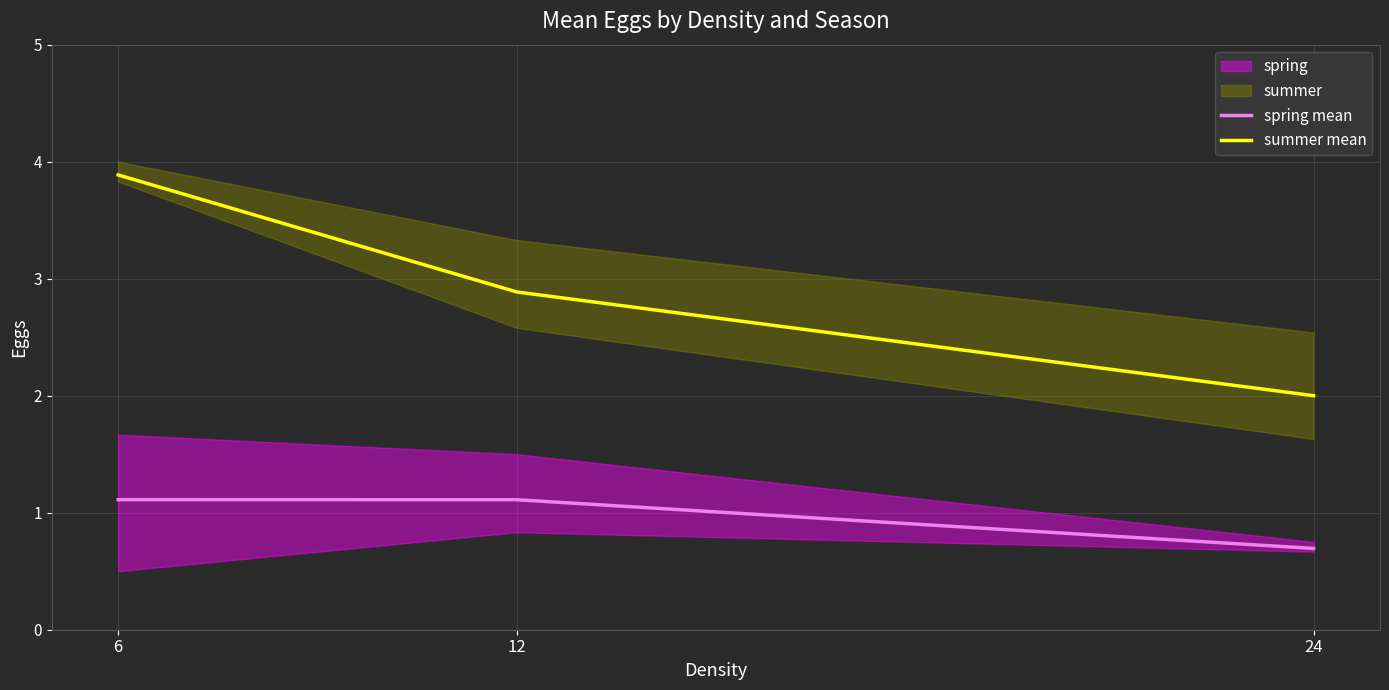

List the labels in order of summer mean value, smallest first.

24, 12, 6